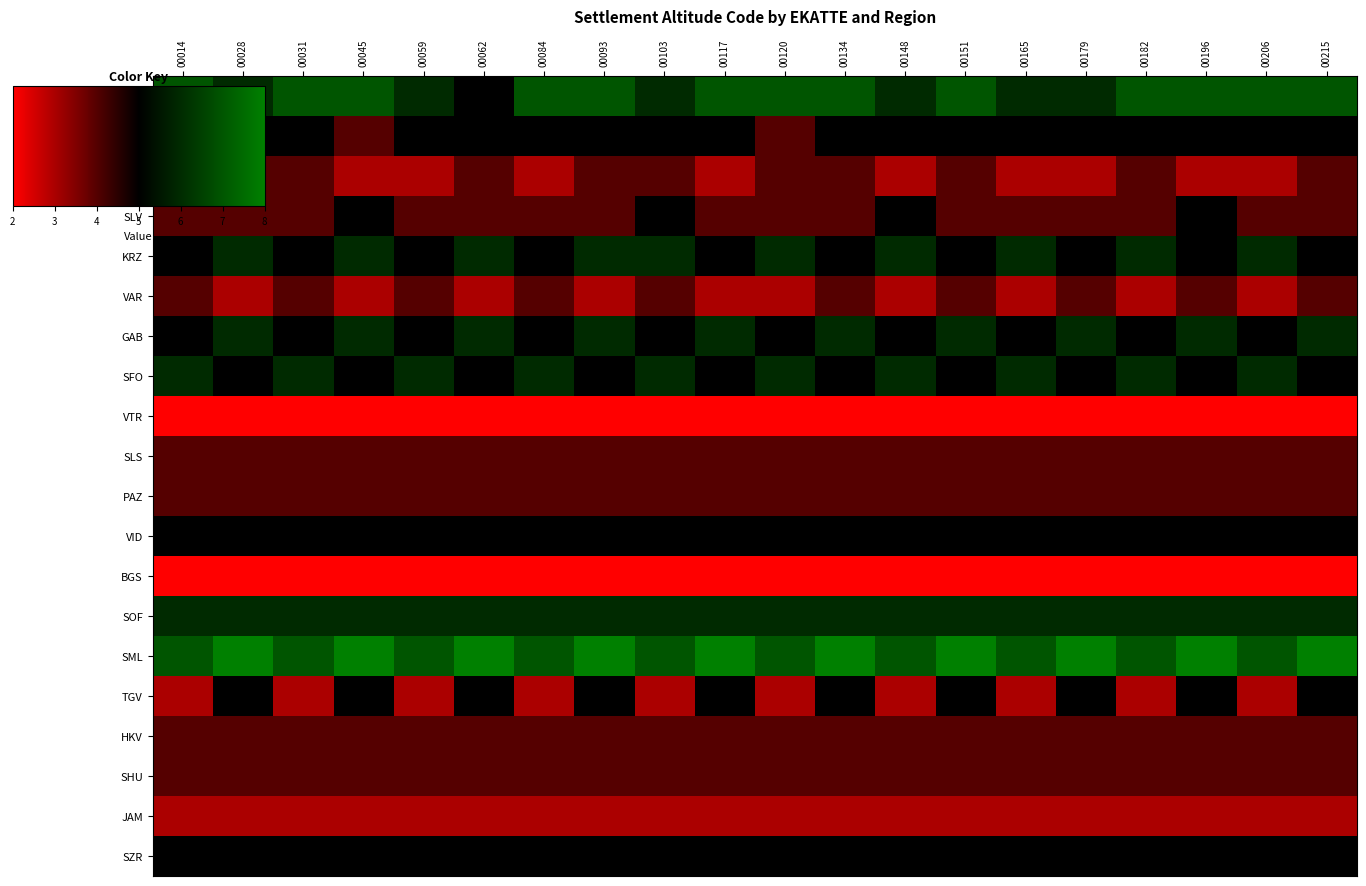

How many data points does each series have?

20